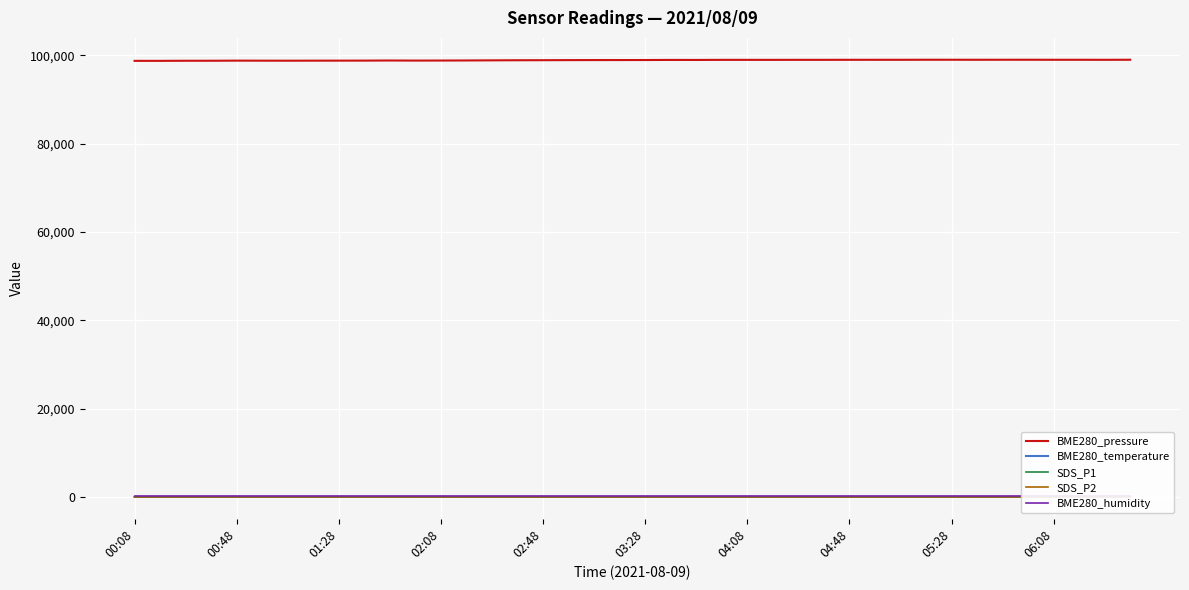

At how many categories does at least one series exceed 39898?

40